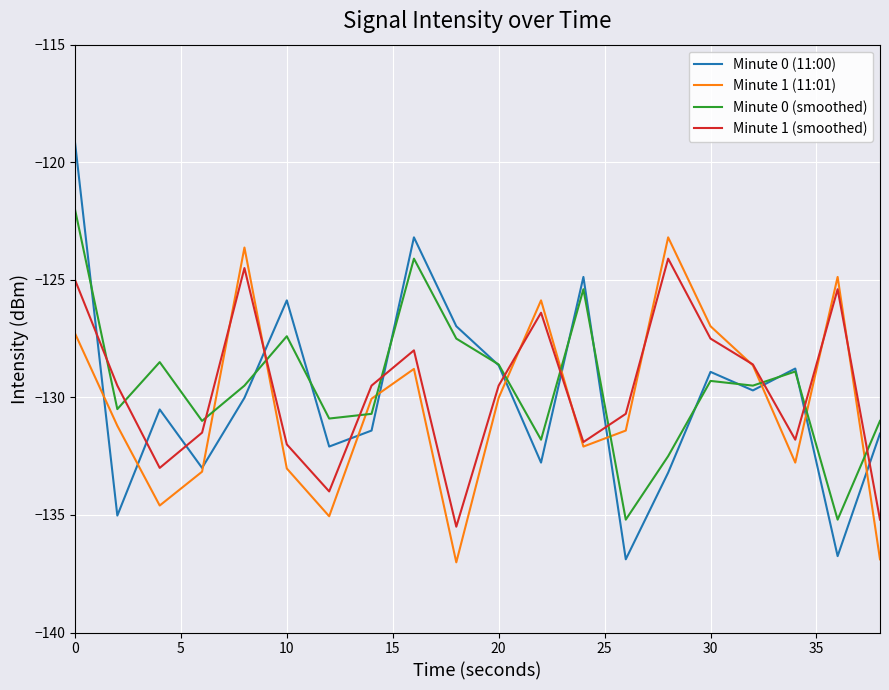

What is the highest value of the Minute 0 (smoothed) series?

-122.0